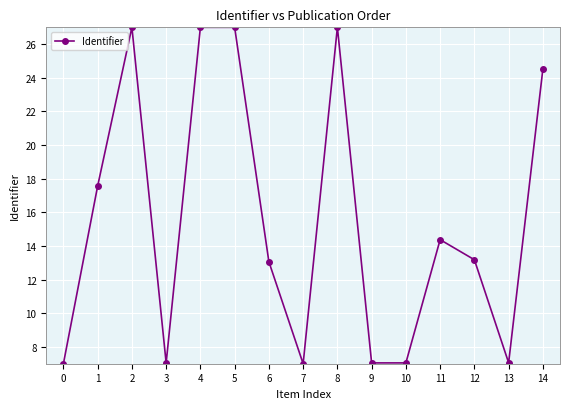

How many interior local peaks (higher than both neighbors) does the data have?

4